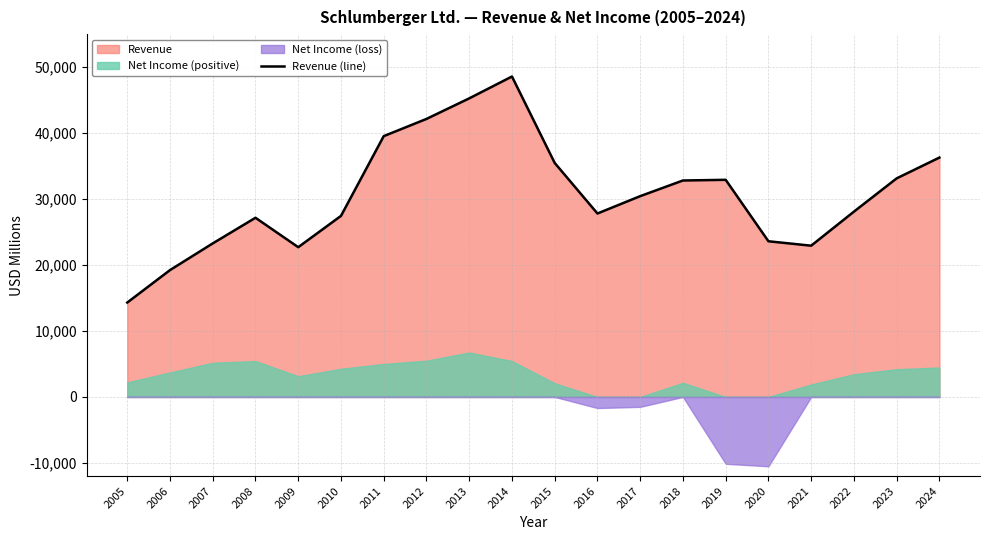

List the labels in order of value, largest first.

2014, 2013, 2012, 2011, 2024, 2015, 2023, 2019, 2018, 2017, 2022, 2016, 2010, 2008, 2020, 2007, 2021, 2009, 2006, 2005